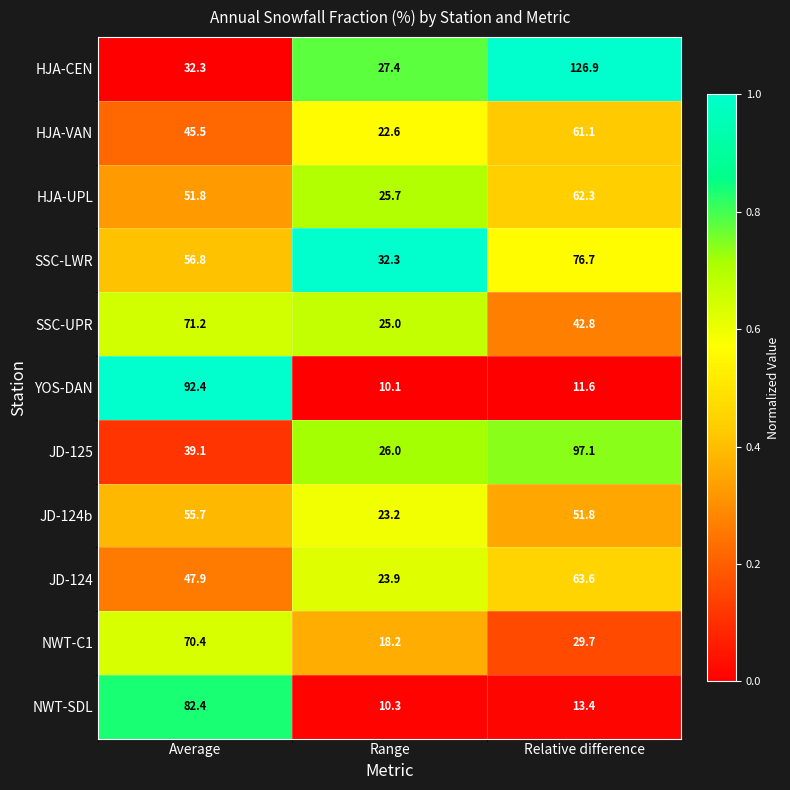

Which series has the largest total across all categories?

HJA-CEN